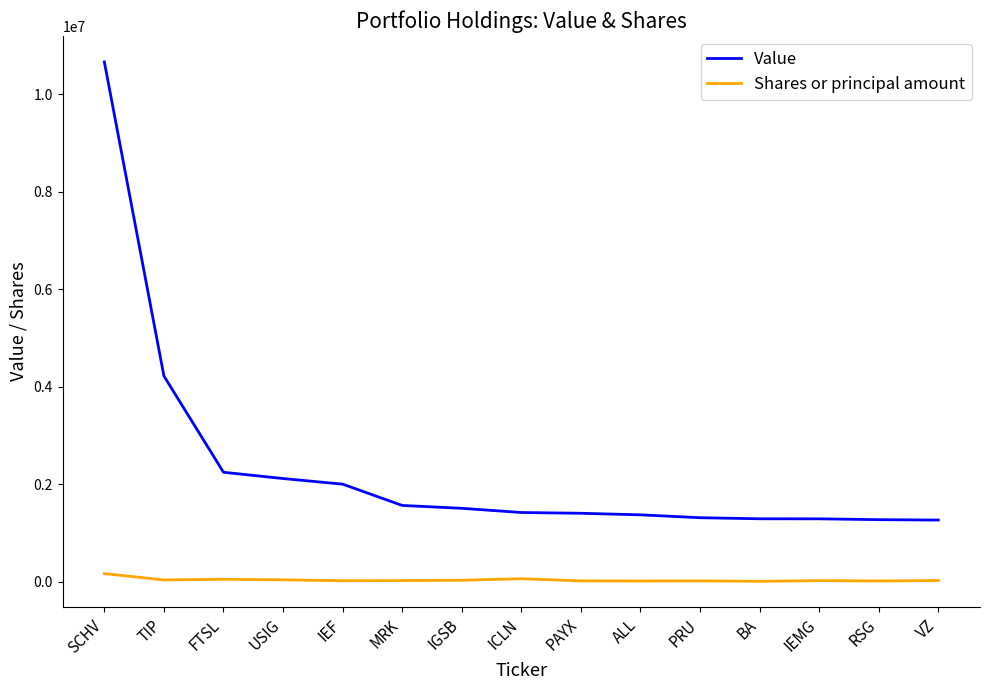

True or false: Shares or principal amount and Value intersect in this chart.

False